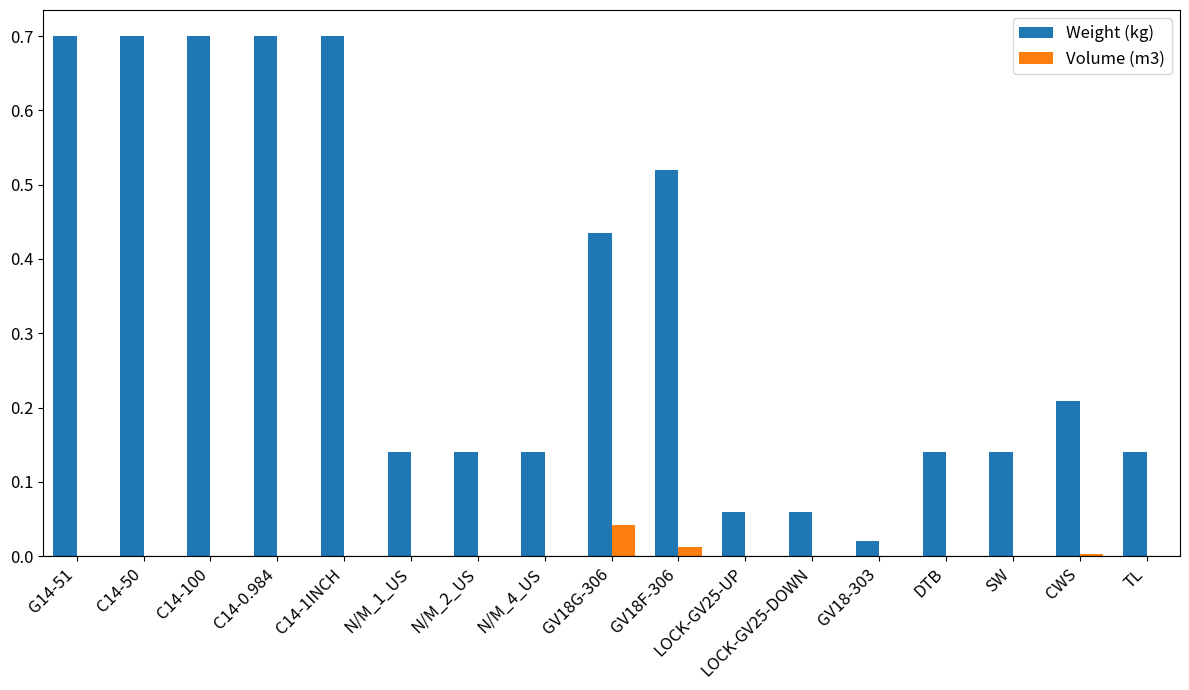

Between GV18G-306 and DTB, which series saw the biggest shift?

Weight (kg)